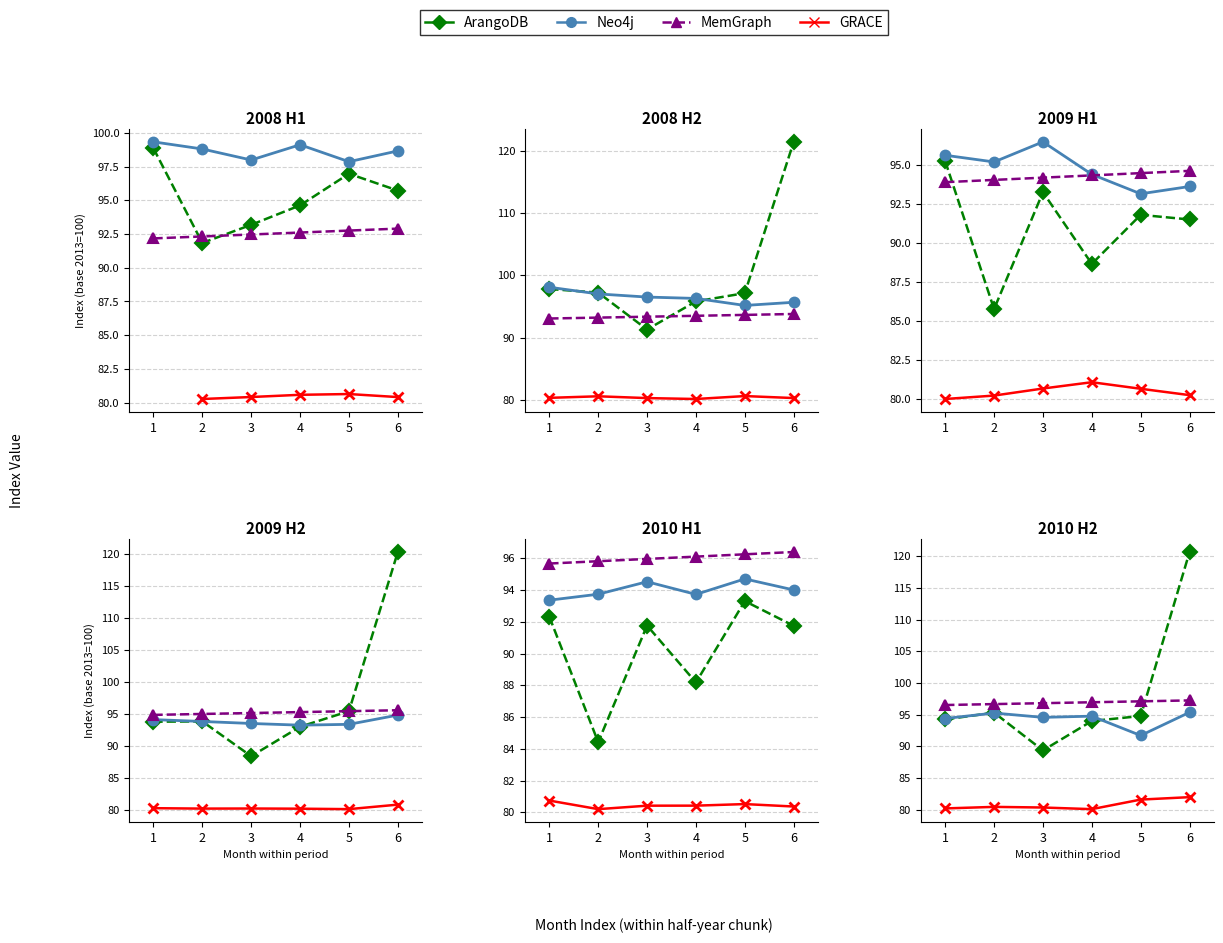

What are all the series names shown in the legend?

ArangoDB, Neo4j, MemGraph, GRACE